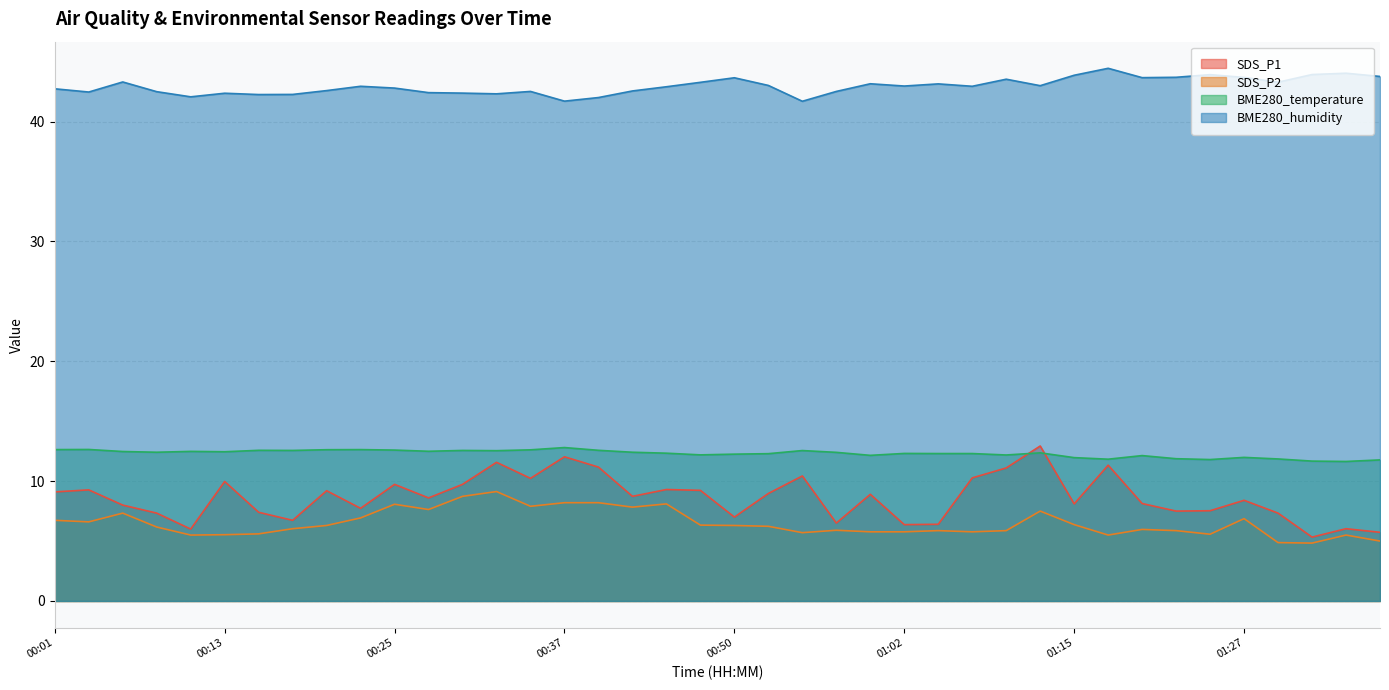

At which label is BME280_humidity closest to 43?

00:52